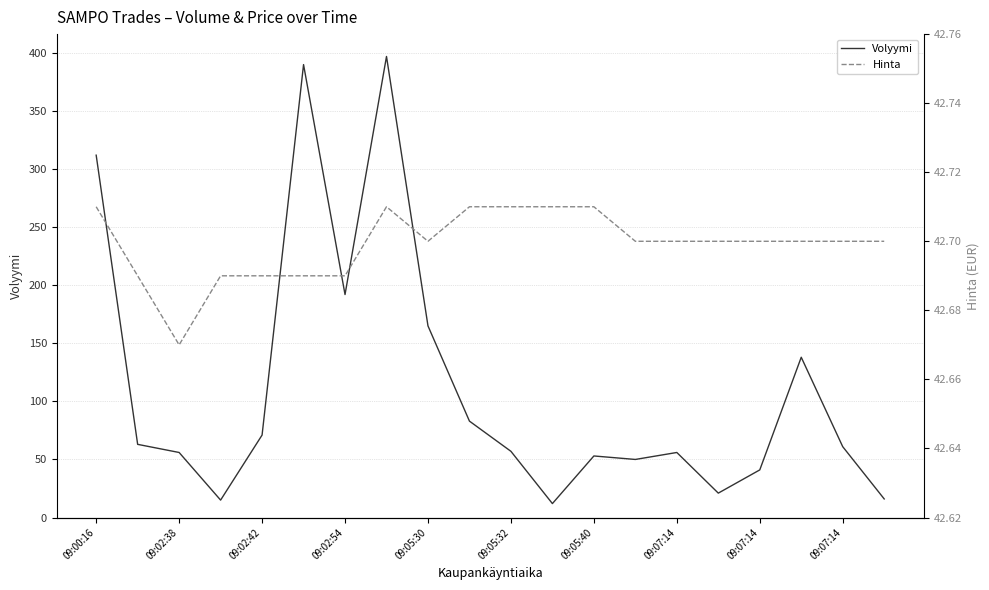

What is the average value of the Volyymi series?

112